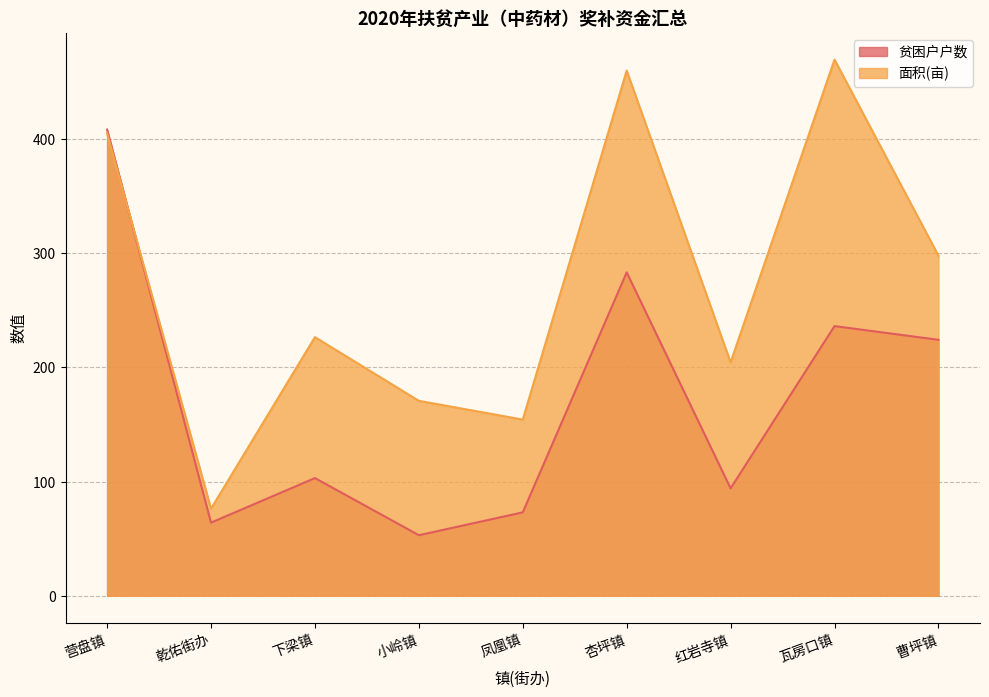

Reading right to left, what are all the values shown in this chart?

贫困户户数: 曹坪镇=224.0	瓦房口镇=236.0	红岩寺镇=94.0	杏坪镇=283.0	凤凰镇=73.0	小岭镇=53.0	下梁镇=103.0	乾佑街办=64.0	营盘镇=408.0
面积: 曹坪镇=297.6	瓦房口镇=469.2	红岩寺镇=204.2	杏坪镇=459.6	凤凰镇=154.2	小岭镇=170.6	下梁镇=226.3	乾佑街办=76.2	营盘镇=404.8